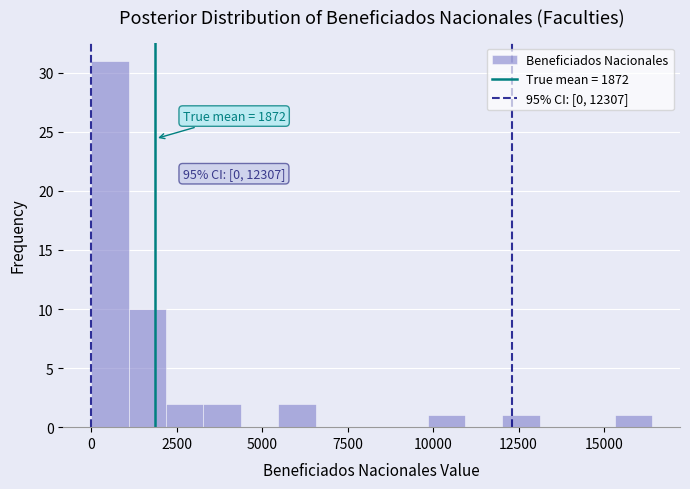

Around what value on the x-axis is the tallest bar? Give the approximate position of its centre, as read against the axis.

500